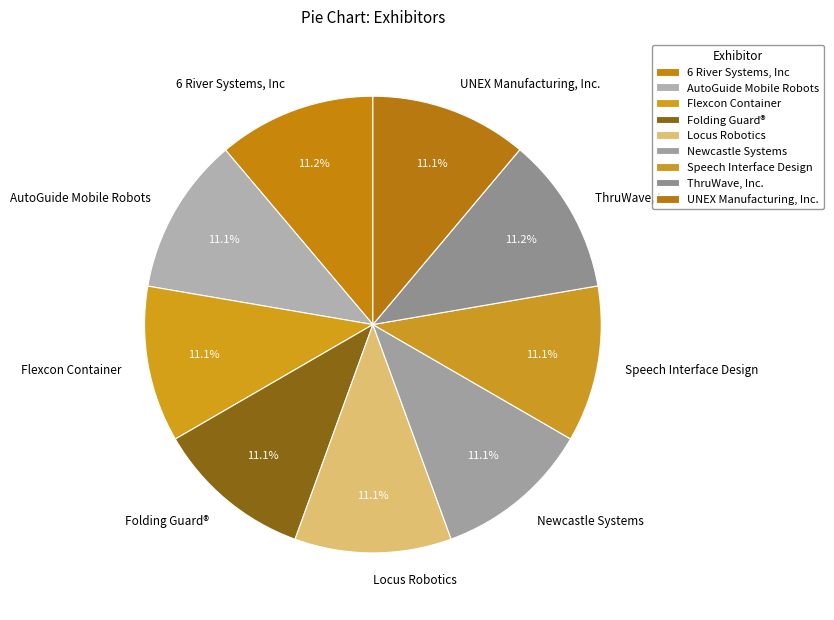

What percentage is the 6 River Systems, Inc slice, to the nearest percent?

11%